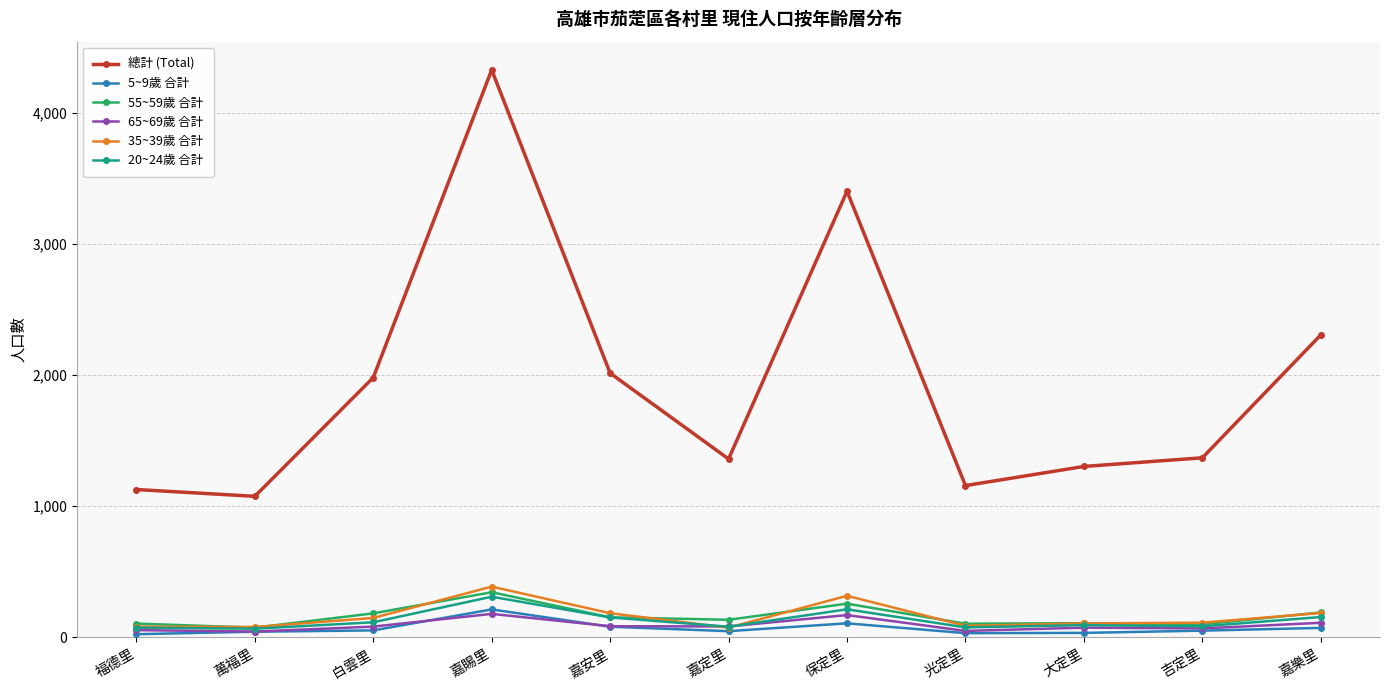

True or false: 55~59歲 合計 and 總計 (Total) intersect in this chart.

False